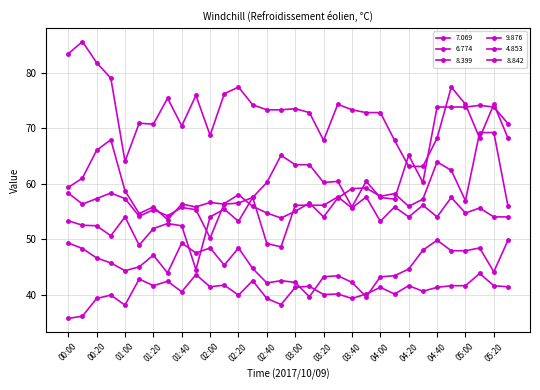

Reading left to right, list all the values displayed in this chart.

7.069: 58.3	56.3	57.3	58.3	57.3	54.1	55.3	54.2	55.7	55.3	50.2	56.4	58.0	55.9	54.7	53.8	55.0	56.5	54.0	57.4	59.1	59.2	57.7	58.2	55.9	57.2	63.9	62.4	56.9	69.2	69.2	55.9
6.774: 59.3	61.0	66.0	67.9	58.7	54.6	55.8	53.5	56.3	55.8	56.6	56.3	56.5	57.5	60.2	65.1	63.4	63.4	60.2	60.4	55.8	60.4	57.5	57.2	65.1	60.2	73.8	73.8	73.8	74.1	73.8	70.8
8.399: 53.3	52.5	52.4	50.6	54.0	48.9	51.9	52.8	52.4	44.5	54.0	55.4	53.2	57.5	49.2	48.6	56.1	56.1	56.1	57.6	55.6	57.6	53.2	55.8	54.0	56.1	54.0	57.5	54.7	55.6	54.0	54.0
9.876: 35.7	36.1	39.3	39.9	38.1	42.8	41.6	42.4	40.5	43.6	41.4	41.7	39.9	42.5	39.3	38.2	41.3	41.5	40.0	40.1	39.3	40.1	41.3	40.1	41.6	40.6	41.3	41.6	41.6	43.8	41.6	41.4
4.853: 83.4	85.6	81.8	79.0	64.0	70.9	70.7	75.4	70.4	75.9	68.7	76.2	77.4	74.2	73.3	73.3	73.5	72.8	67.8	74.3	73.3	72.8	72.8	67.8	63.1	63.1	68.2	77.4	74.3	68.2	74.3	68.2
8.842: 49.3	48.3	46.6	45.7	44.3	45.0	47.1	43.9	49.3	47.5	48.4	45.3	48.4	44.7	42.1	42.5	42.2	39.6	43.2	43.4	42.2	39.6	43.2	43.4	44.6	48.0	49.8	47.9	47.9	48.4	44.1	49.8